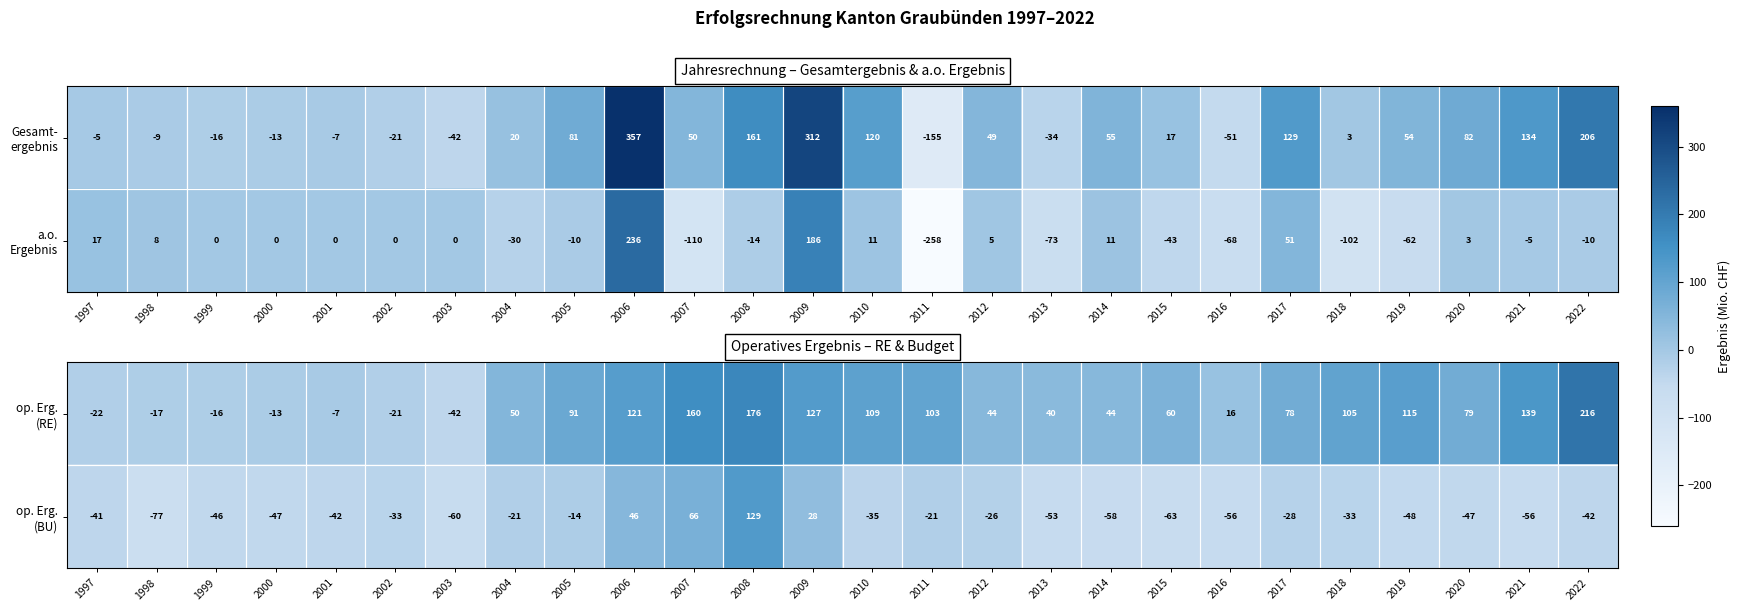

At which label is op. Erg. (RE) closest to 87?

2005